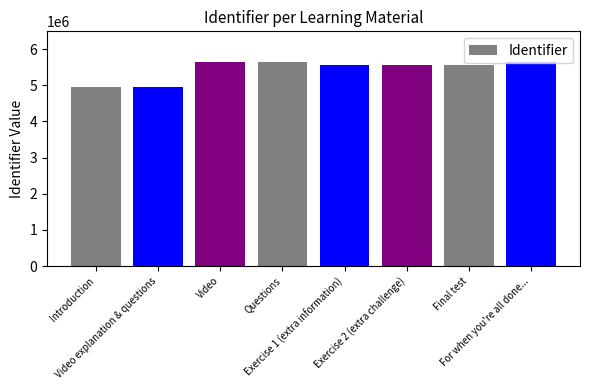

What is the label of the 5th bar from the right?

Questions